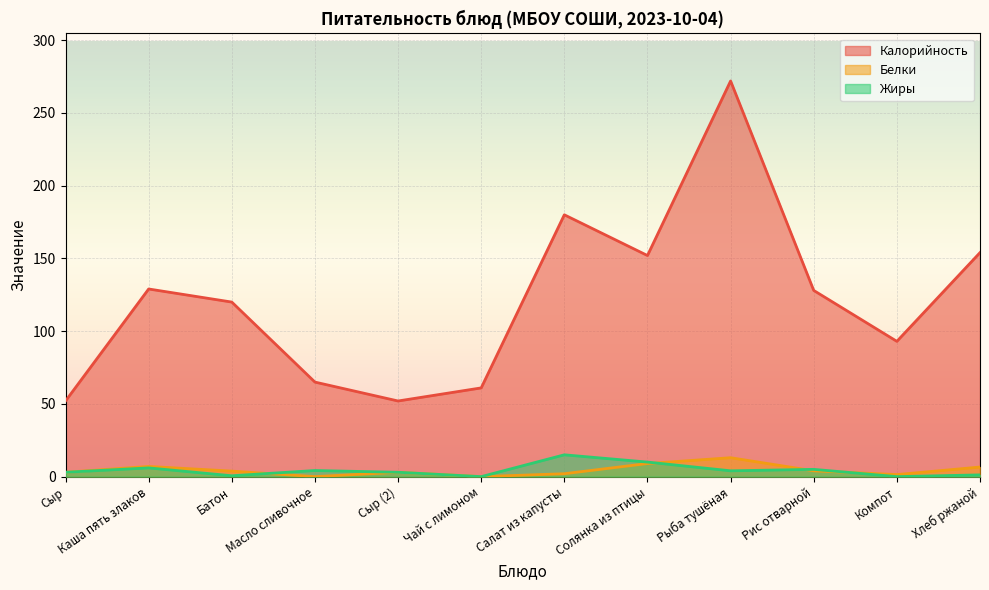

How many series are shown in this chart?

3